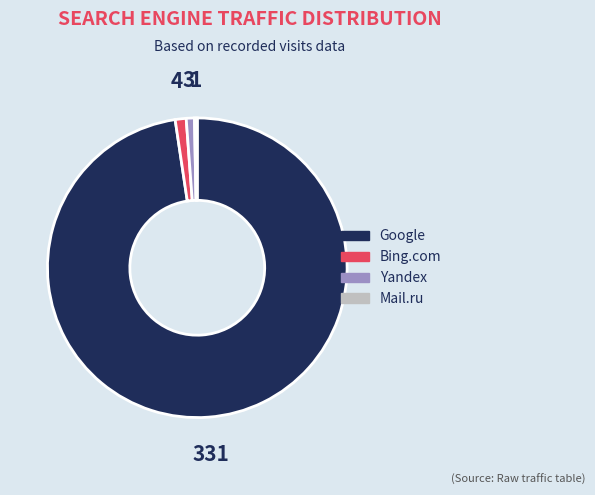

Is the sum of Google and Mail.ru greater than half?

Yes